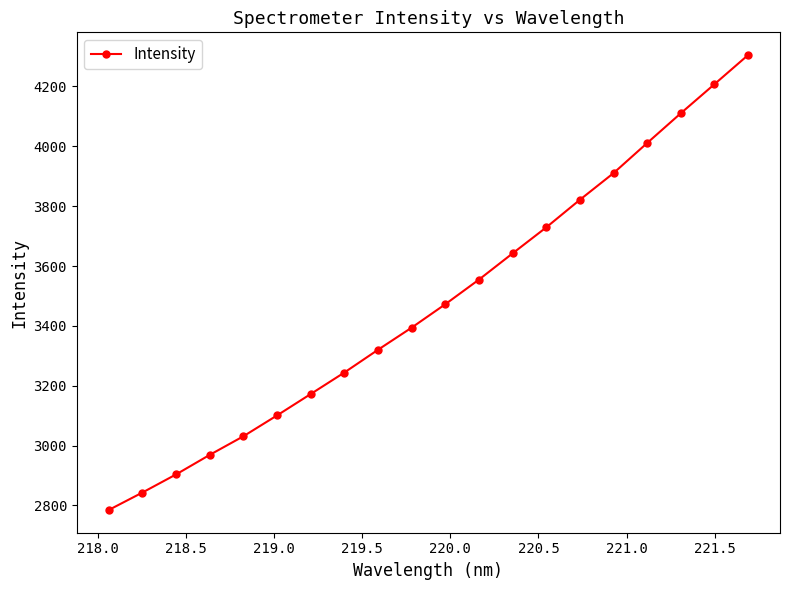

What is the smallest value displayed?

2785.0